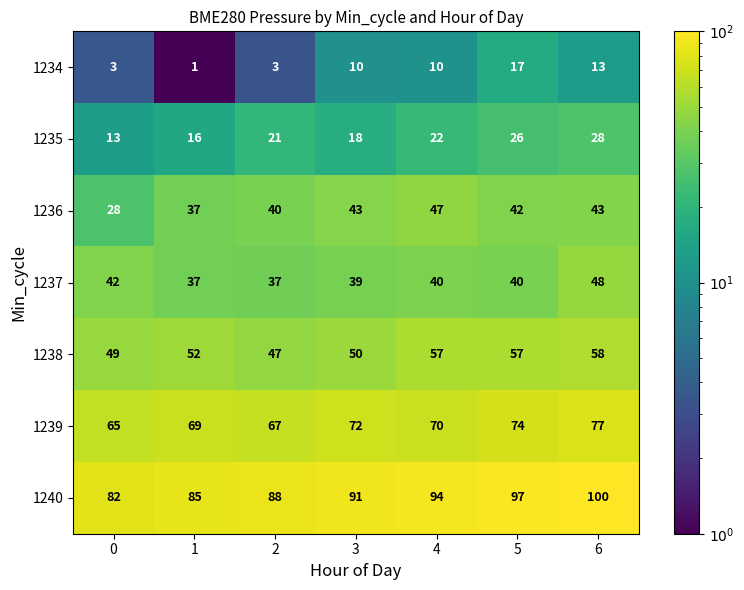

Where does the 1239 series first go above 70?

3